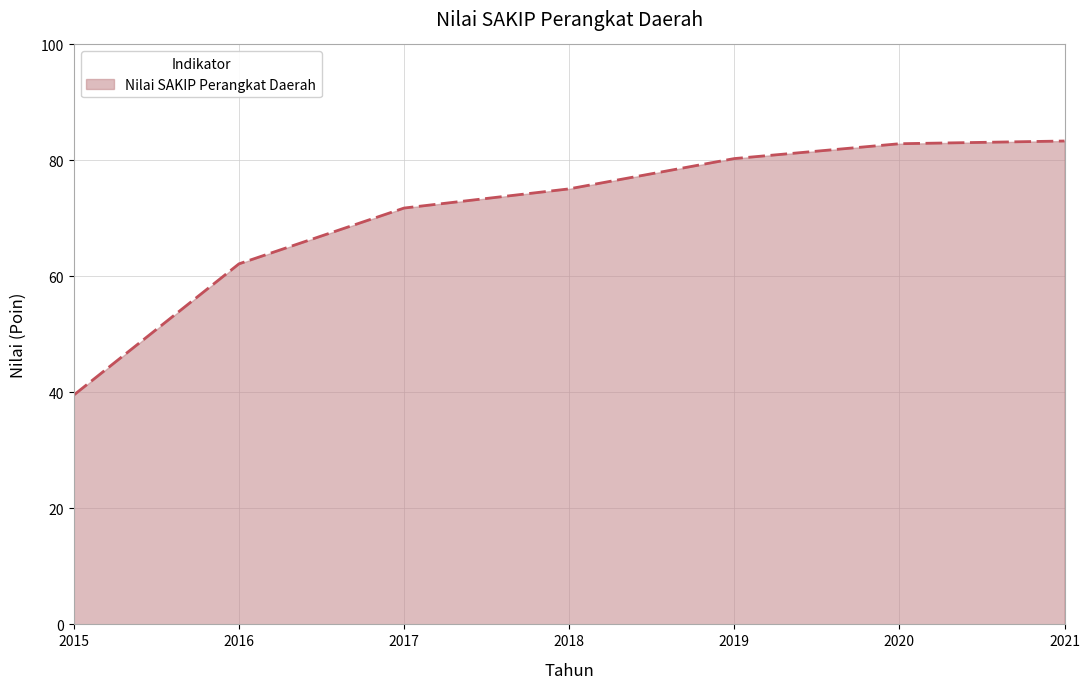

What is the sum of the values at 2016 and 2018?

137.3